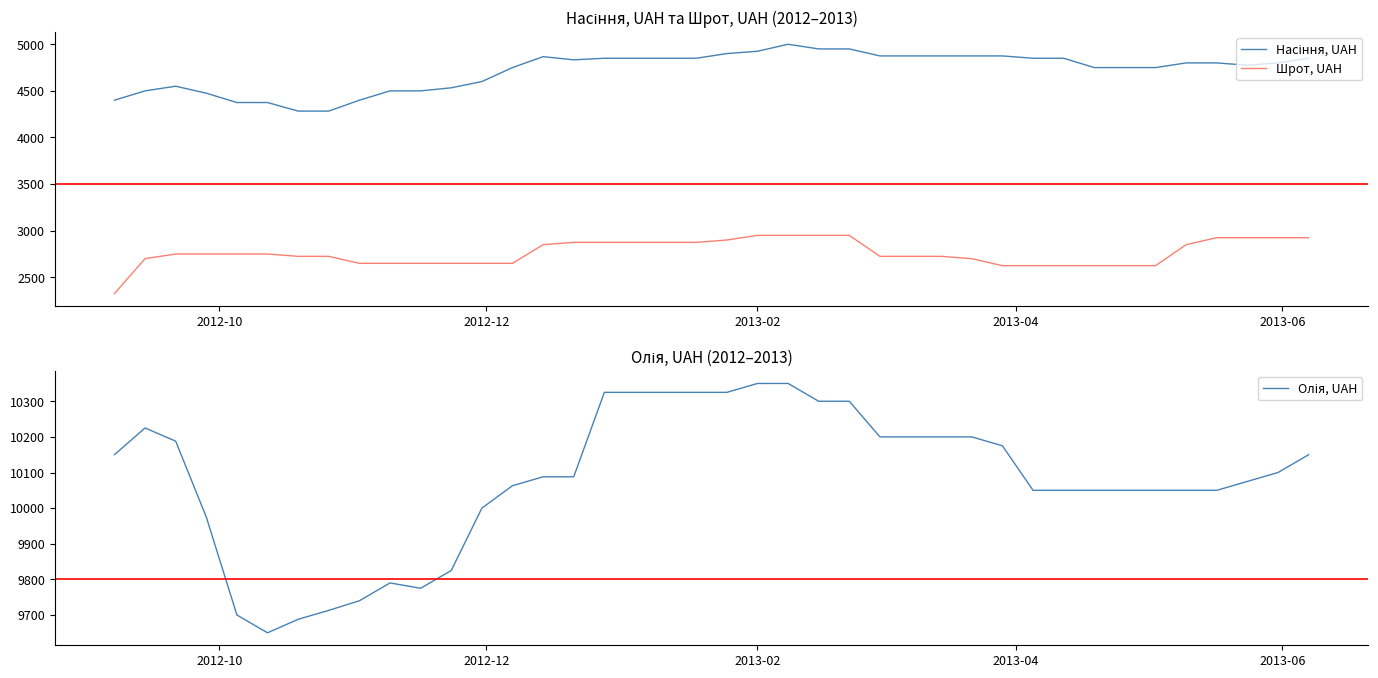

What is the difference between the maximum and minimum values in the Олія, UAH series?

700